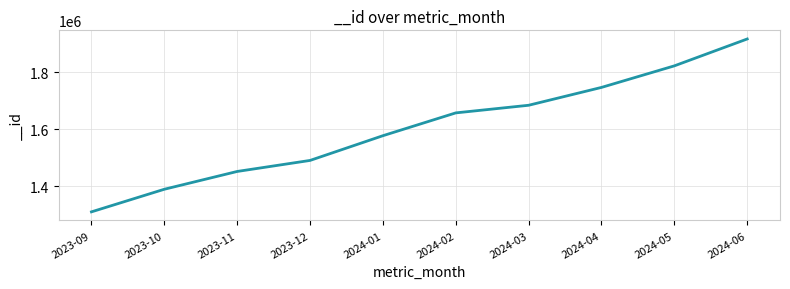

Which category has the lowest value across all series?

2023-09